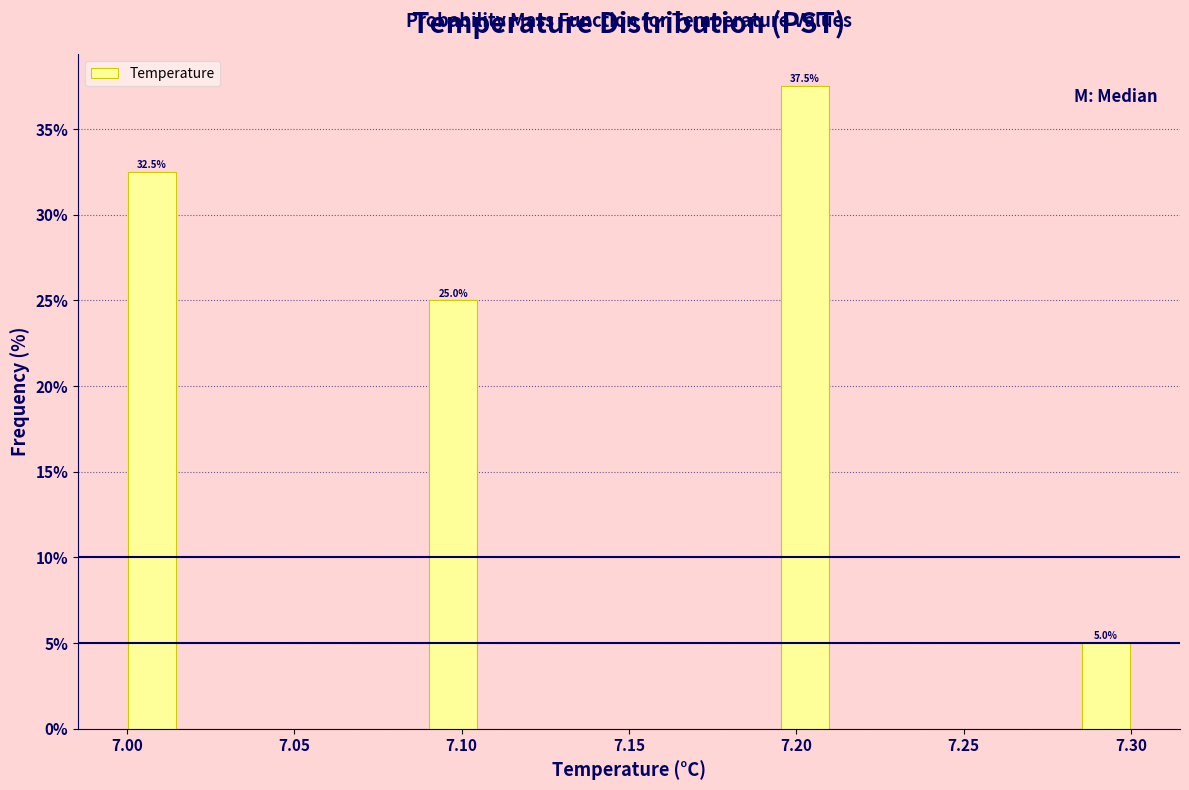

Read against the x-axis, roughly where is the centre of the tallest bar?

7.205